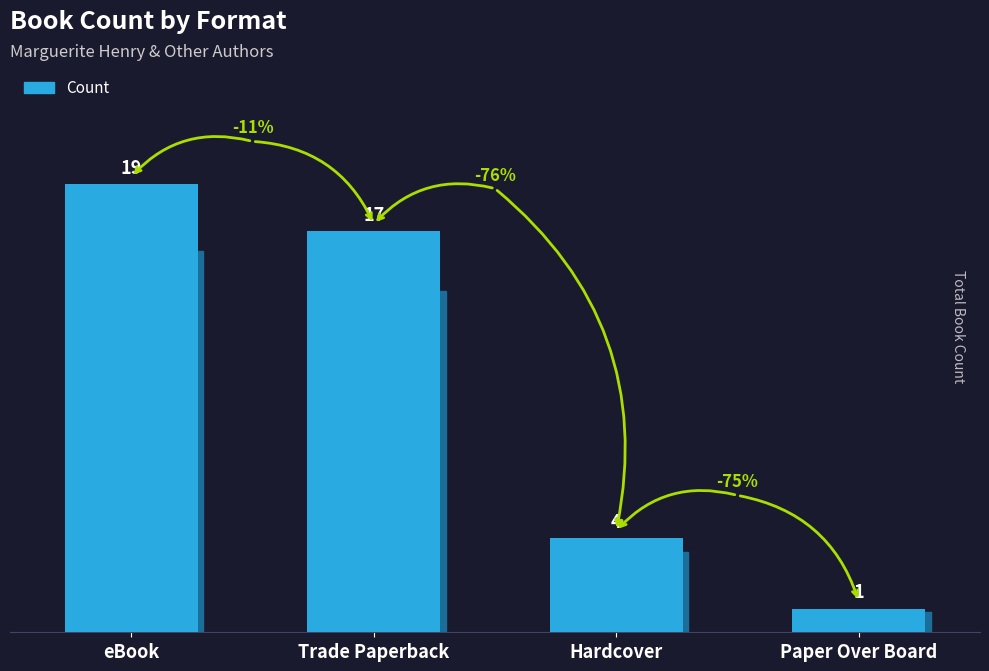

What is the average value?

10